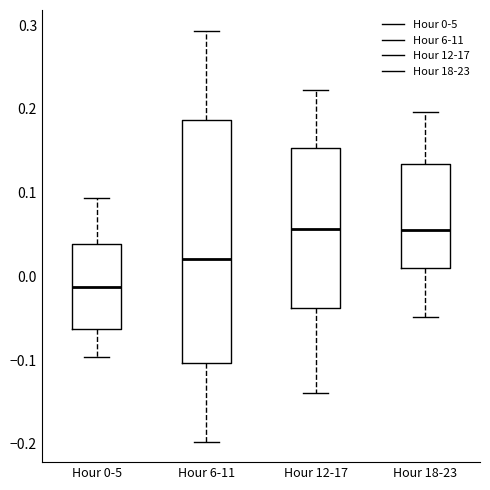

Reading left to right, read every box against the y-axis: the position of its median line, the range the box covers, and the ends of its whiskers. The values are not printed on the chart, so give them approximately, as read against the axis.

Hour 0-5: median -0.01, box -0.06 to 0.04, whiskers -0.10 to 0.09
Hour 6-11: median 0.02, box -0.10 to 0.19, whiskers -0.20 to 0.29
Hour 12-17: median 0.06, box -0.04 to 0.15, whiskers -0.14 to 0.22
Hour 18-23: median 0.06, box 0.01 to 0.13, whiskers -0.05 to 0.20